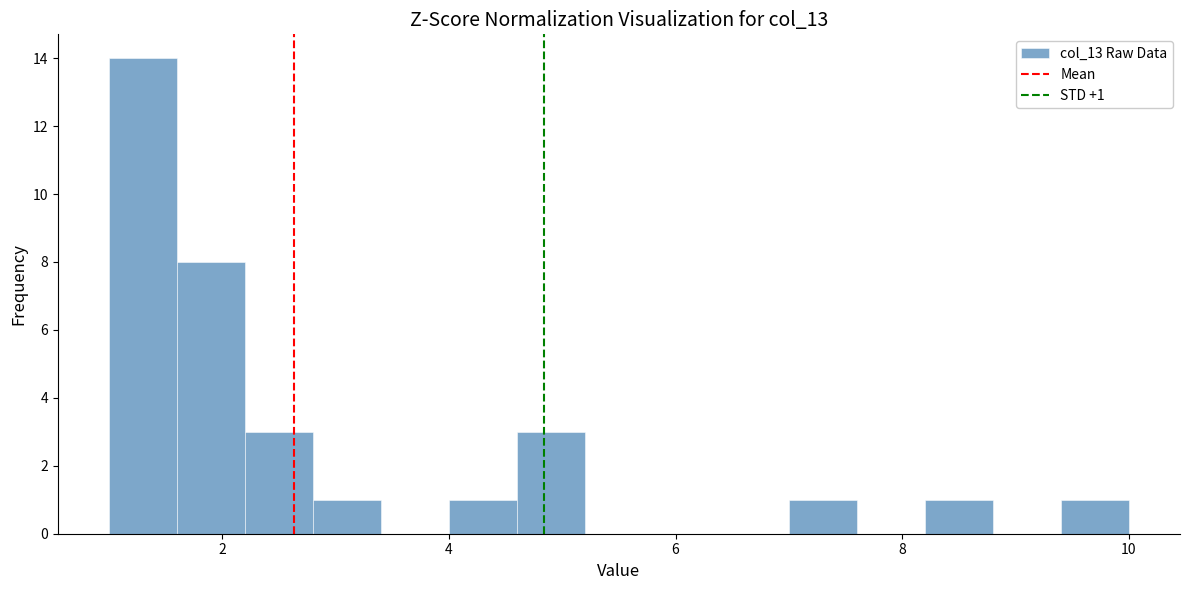

Around what value on the x-axis is the tallest bar? Give the approximate position of its centre, as read against the axis.

1.4